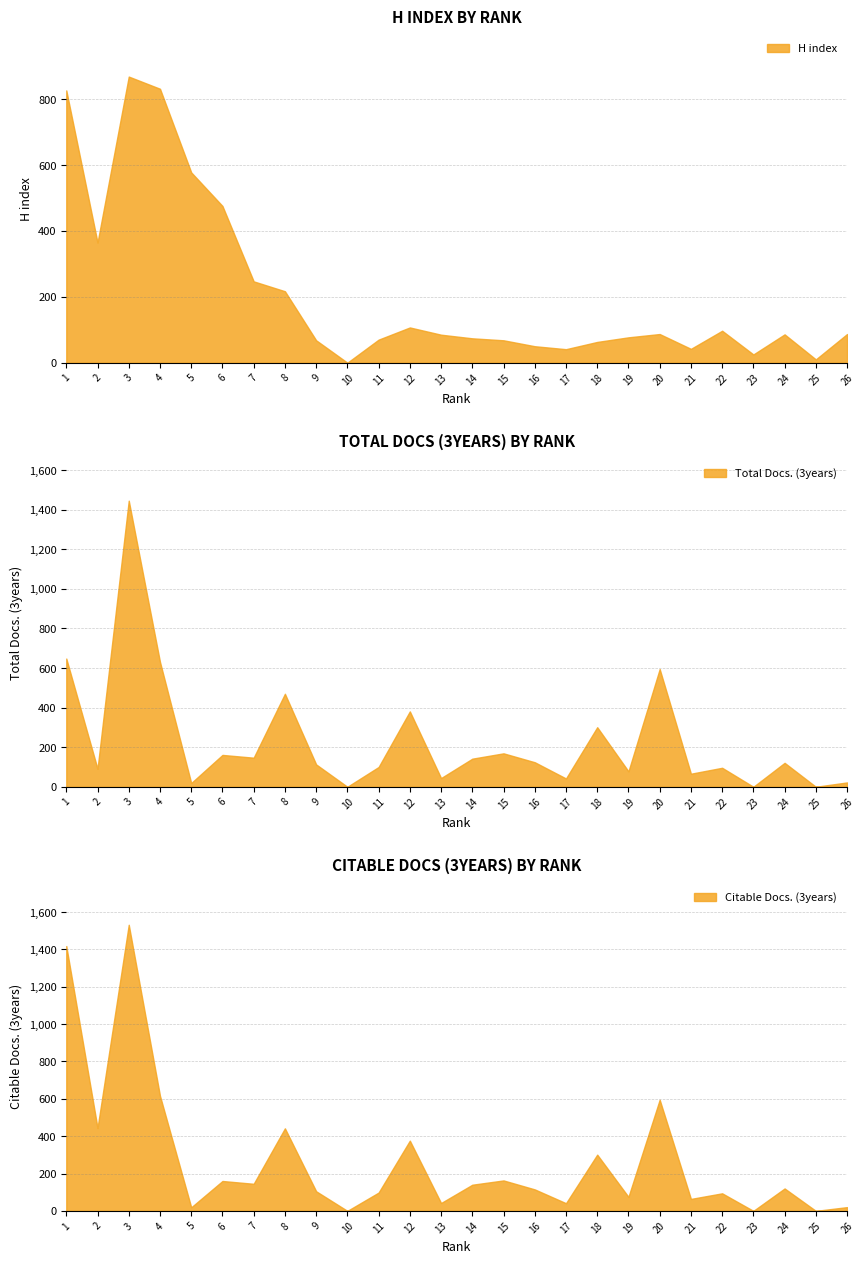

At which category does Citable Docs. (3years) reach its first local valley?

2